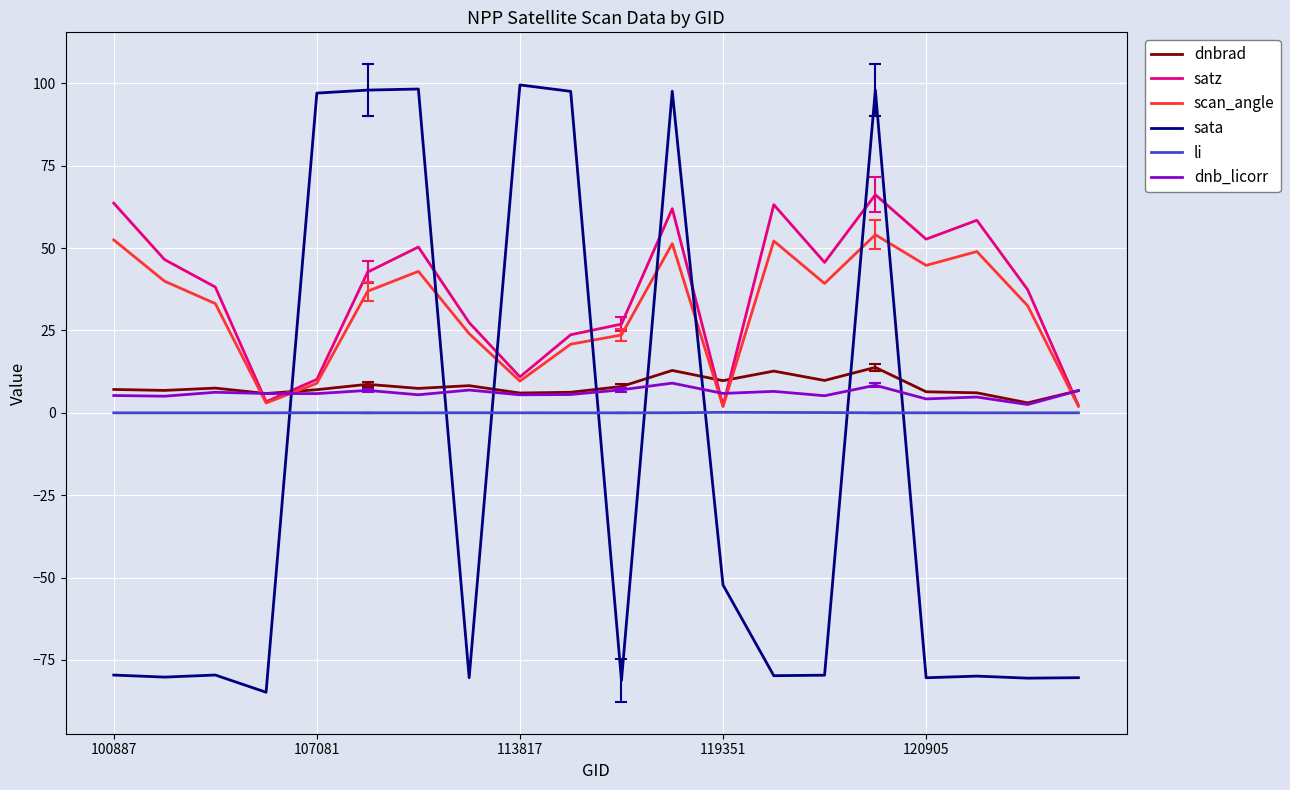

Which series has the widest spread of values?

sata